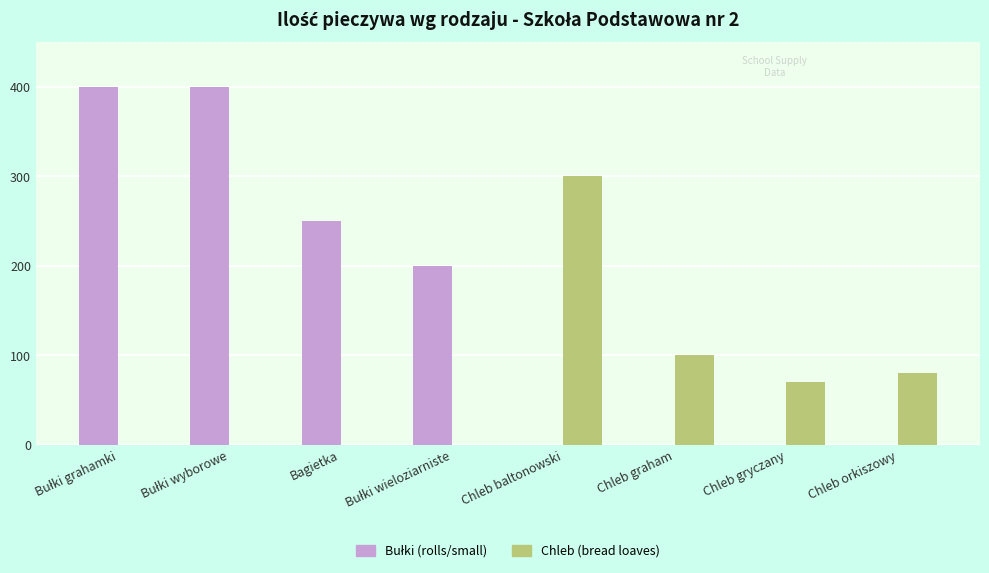

The value of Chleb (bread loaves) at Chleb gryczany is 70. True or false?

True